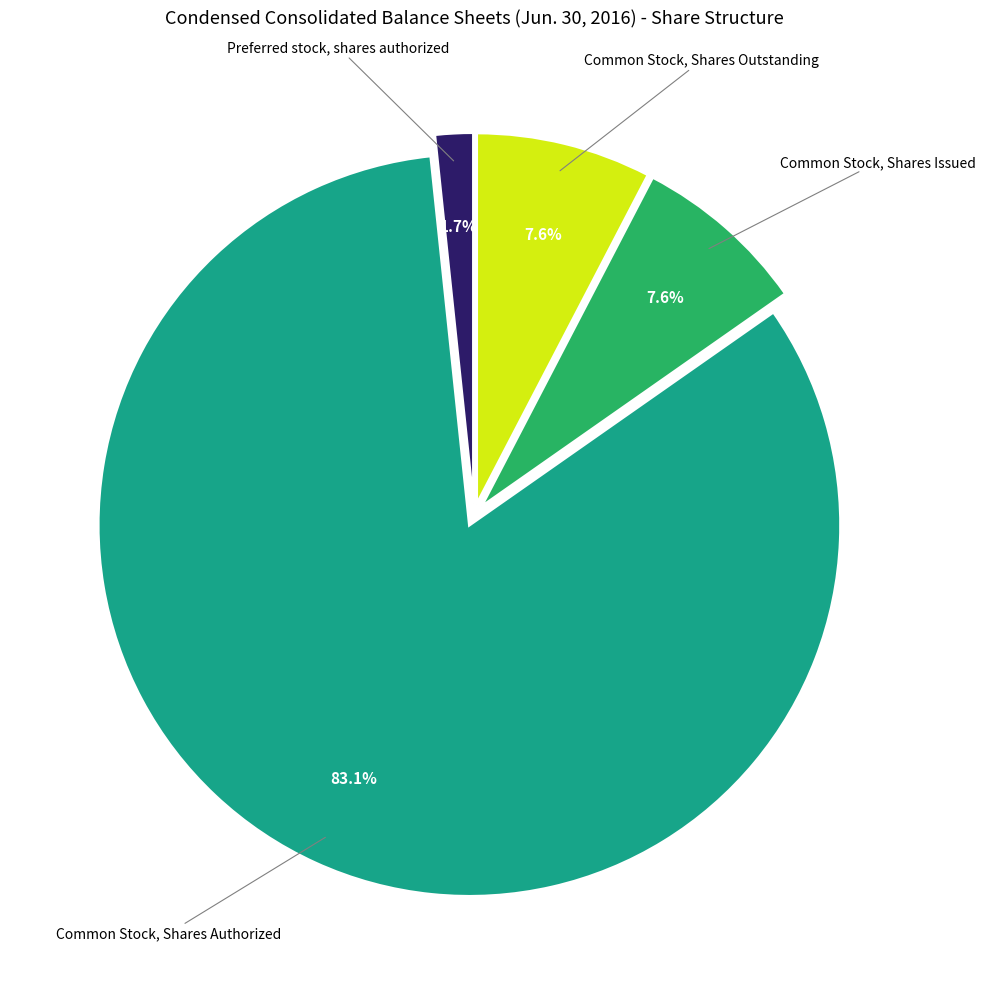

Does any single category account for the majority?

Yes